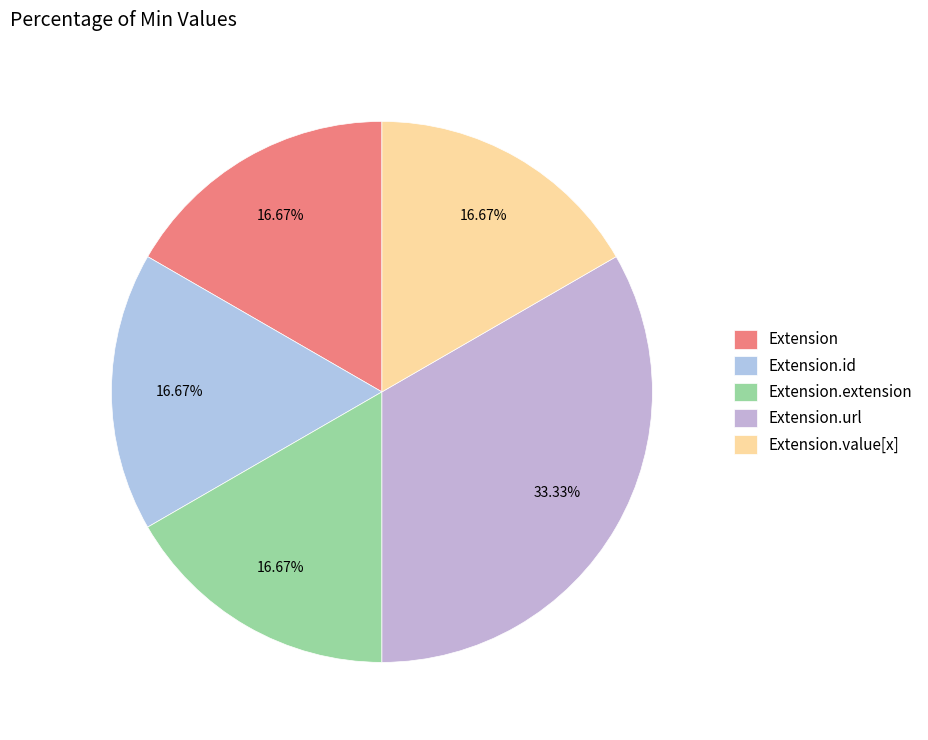

Which category has the smallest portion of the pie?

Extension